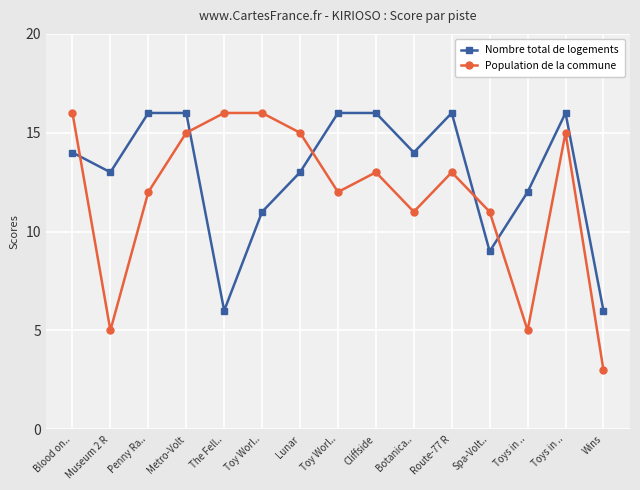

What are all the series names shown in the legend?

Nombre total de logements, Population de la commune